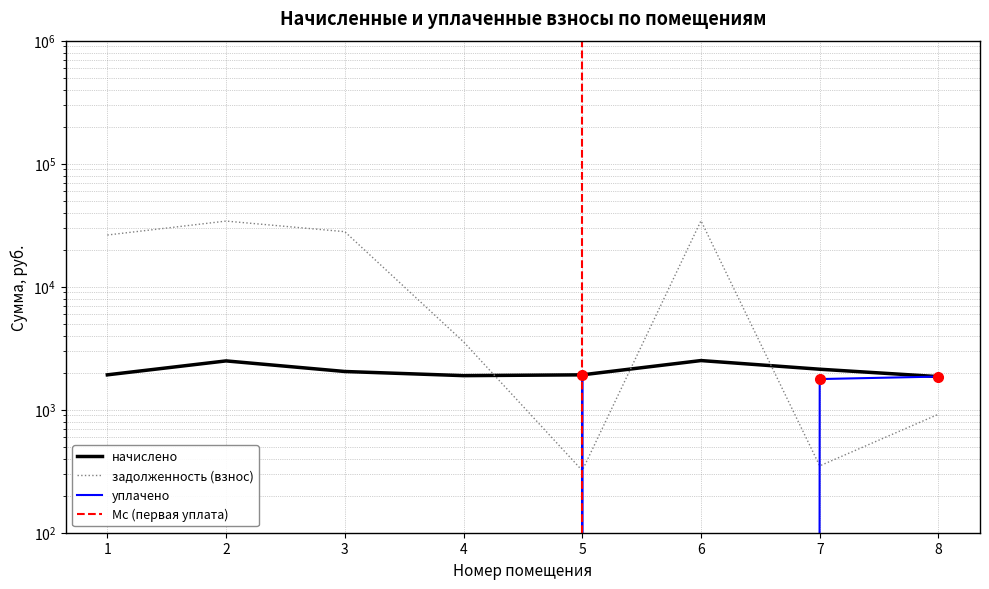

Reading right to left, list all the values displayed in this chart.

начислено: 8=1857.1	7=2133.8	6=2509.0	5=1920.7	4=1892.1	3=2044.7	2=2493.1	1=1920.7
задолженность (взнос): 8=918.7	7=349.5	6=34365.3	5=320.1	4=3563.6	3=28006.2	2=34147.5	1=26307.5
уплачено: 8=1859.3	7=1774.8	6=0.0	5=1920.7	4=0.0	3=0.0	2=0.0	1=0.0